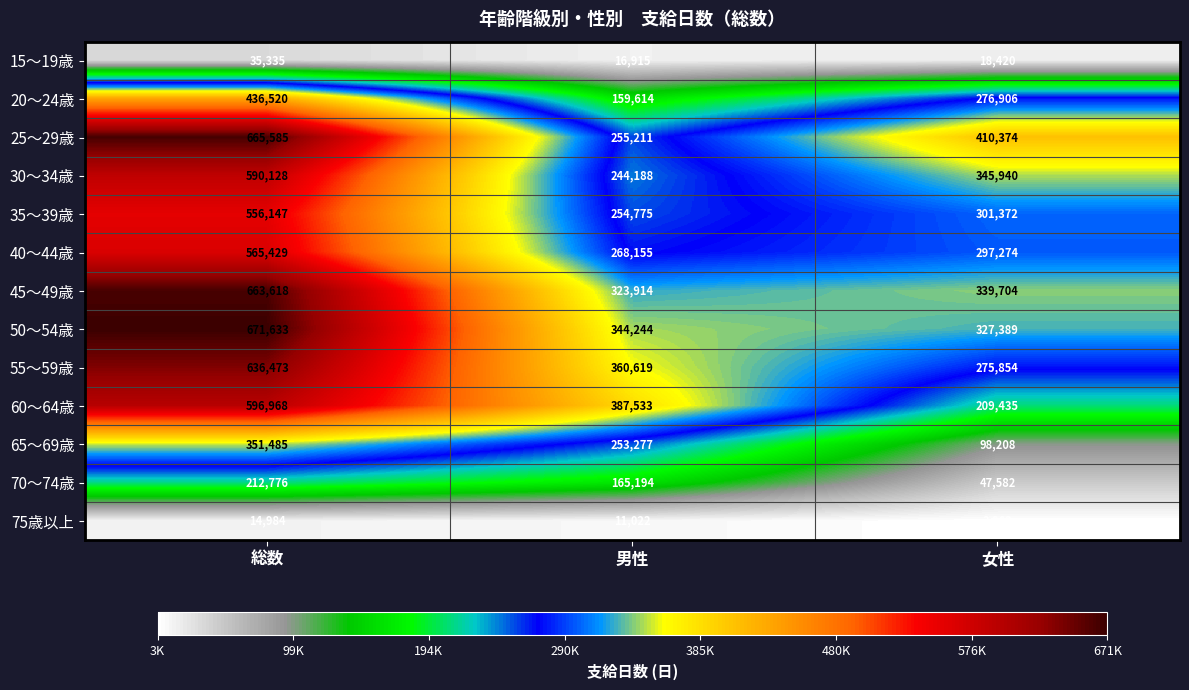

Rank the series by their maximum value, from lowest to highest.

75歳以上, 15～19歳, 70～74歳, 65～69歳, 20～24歳, 35～39歳, 40～44歳, 30～34歳, 60～64歳, 55～59歳, 45～49歳, 25～29歳, 50～54歳